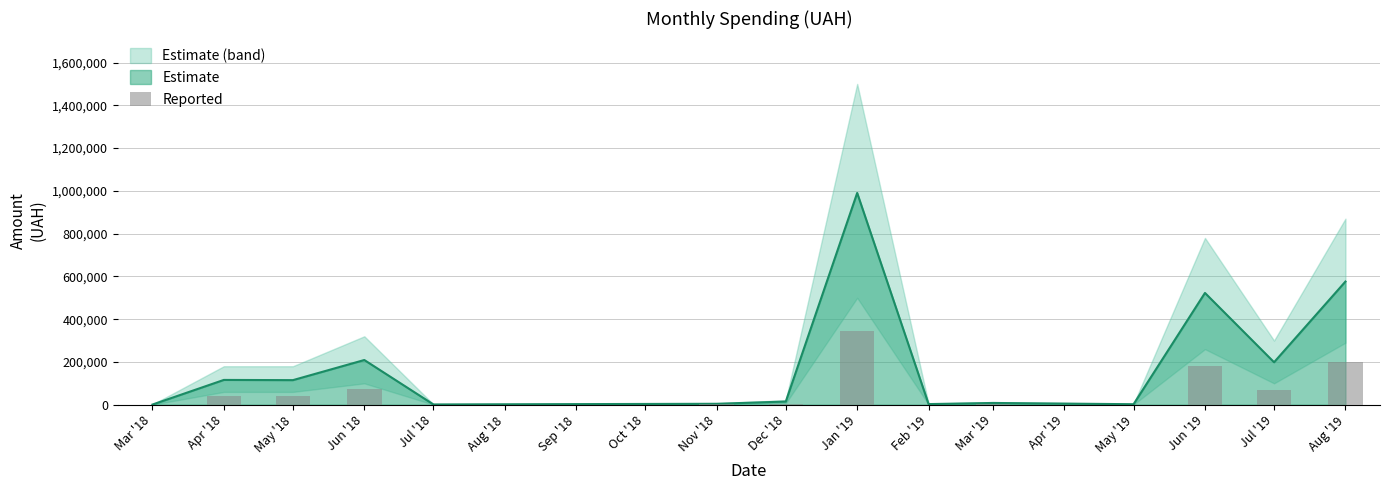

Which category has the lowest value across all series?

Mar '18